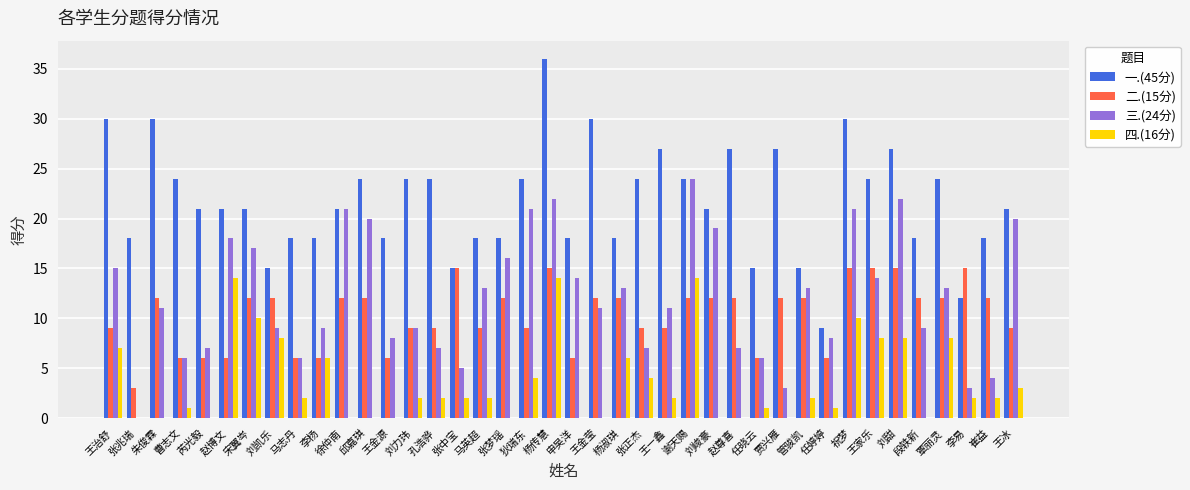

At which category is the sum across all series the highest?

杨传慧